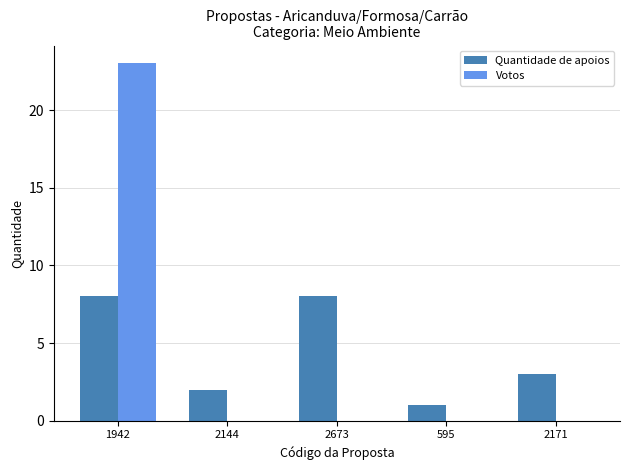

Are the bars horizontal?

No